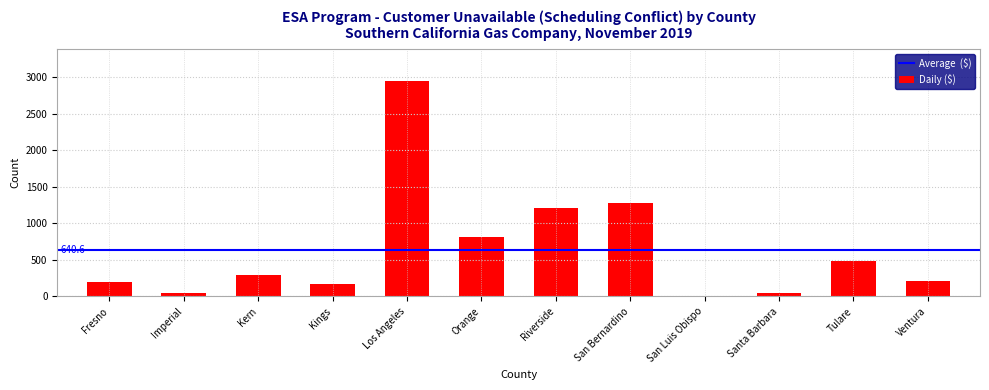

Is it true that the value at San Bernardino is 1760?

False